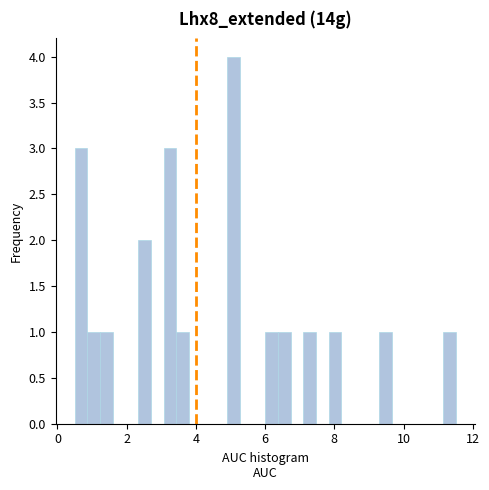

Around what value on the x-axis is the tallest bar? Give the approximate position of its centre, as read against the axis.

5.0